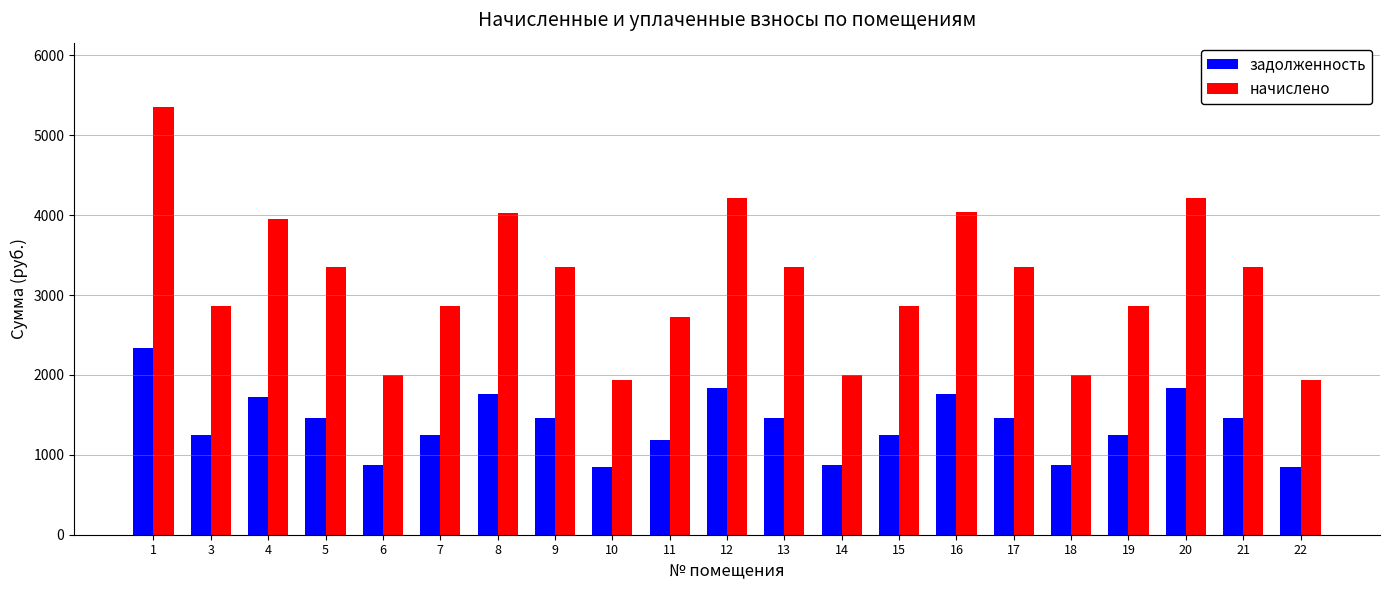

At which category is the sum across all series the highest?

1